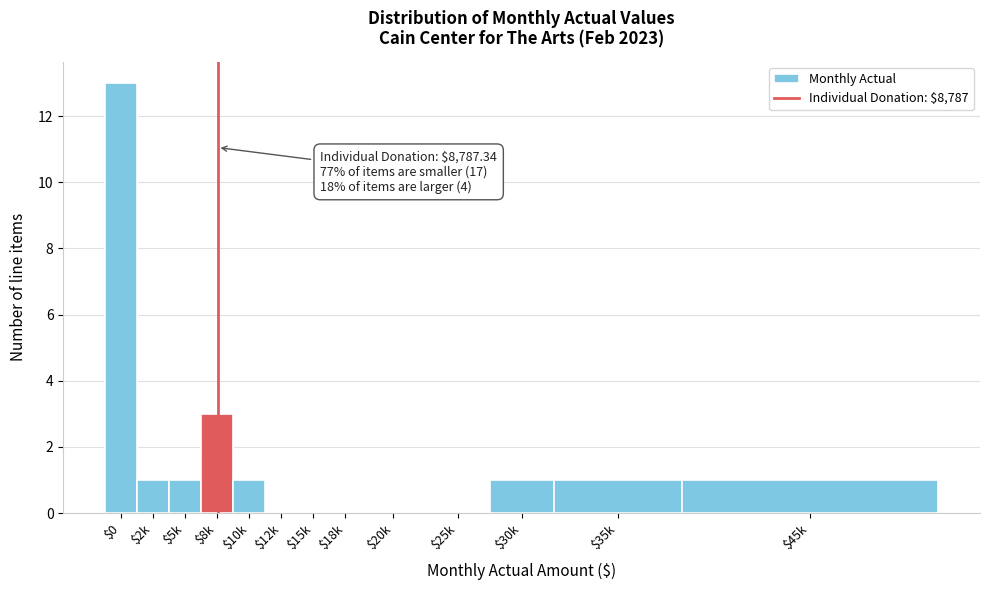

What is the sum of all values?

22